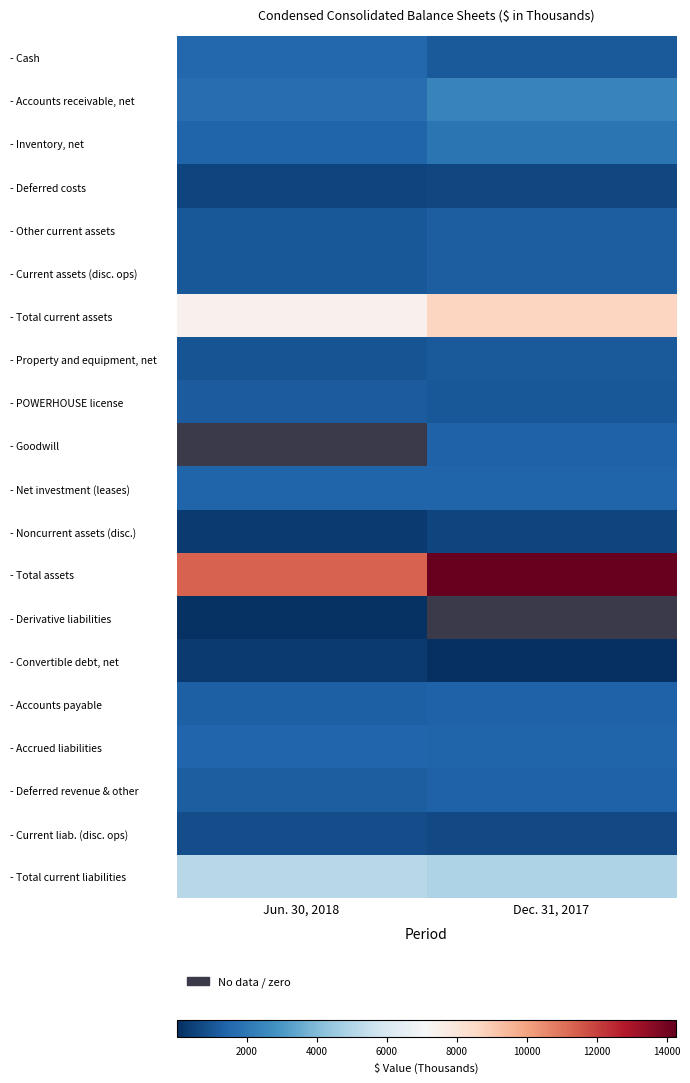

At how many categories does at least one series exceed 3595?

2